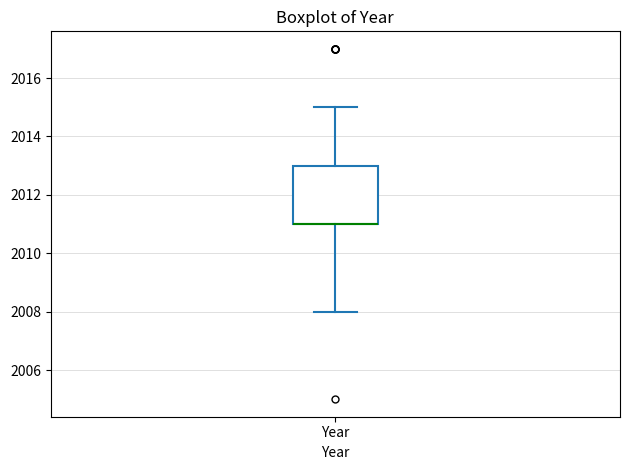

Where is the upper edge of the box for Year on the y-axis? The values are not printed on the chart, so give them approximately, as read against the axis.

2013